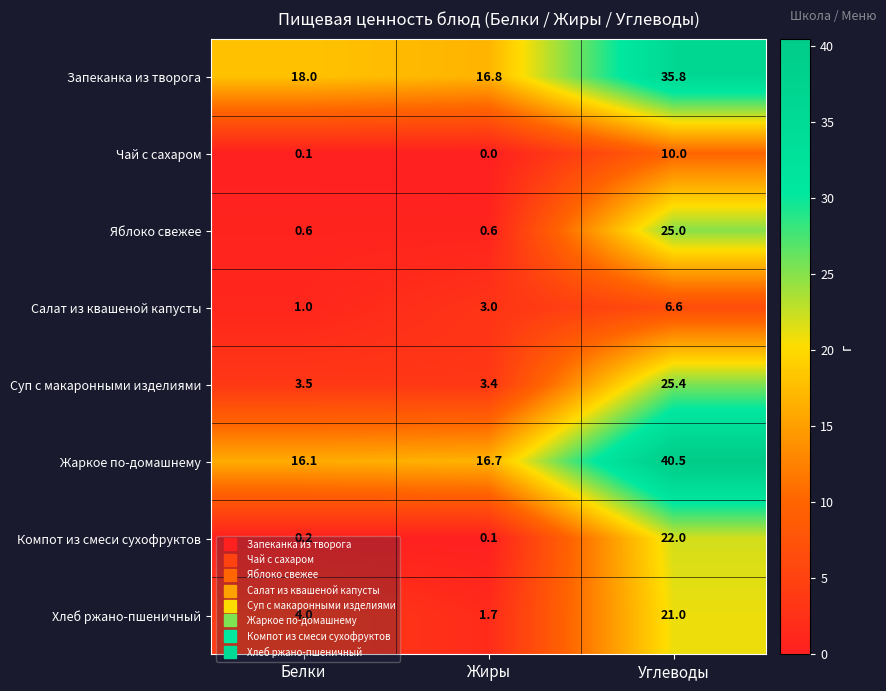

How many positive values does the Чай с сахаром series have?

2